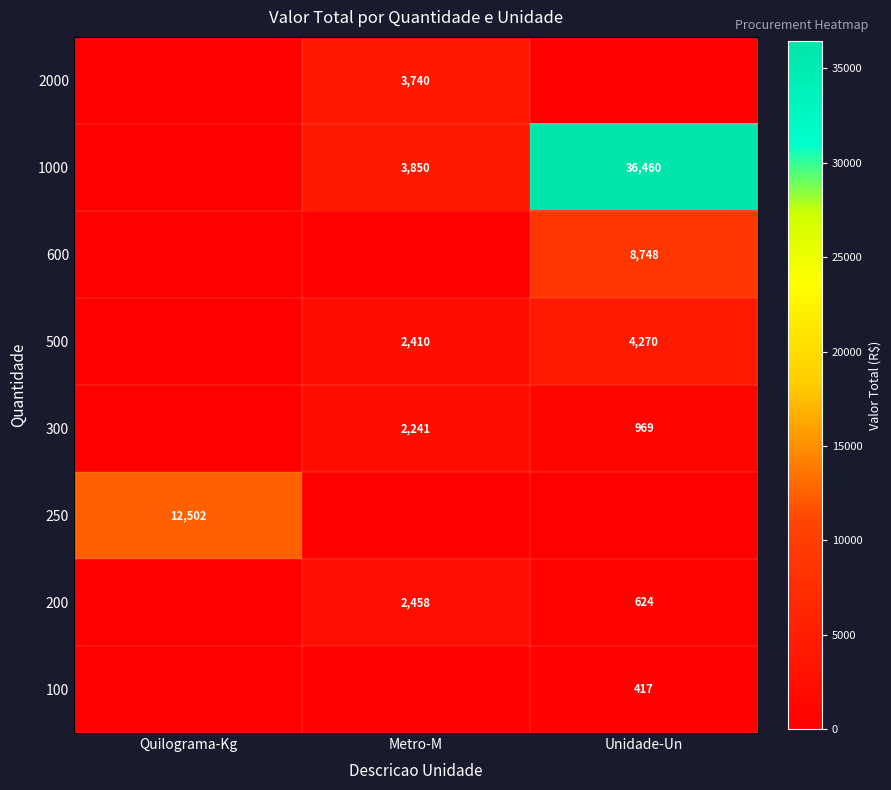

The 500 series shows 4270 at Unidade-Un. True or false?

True